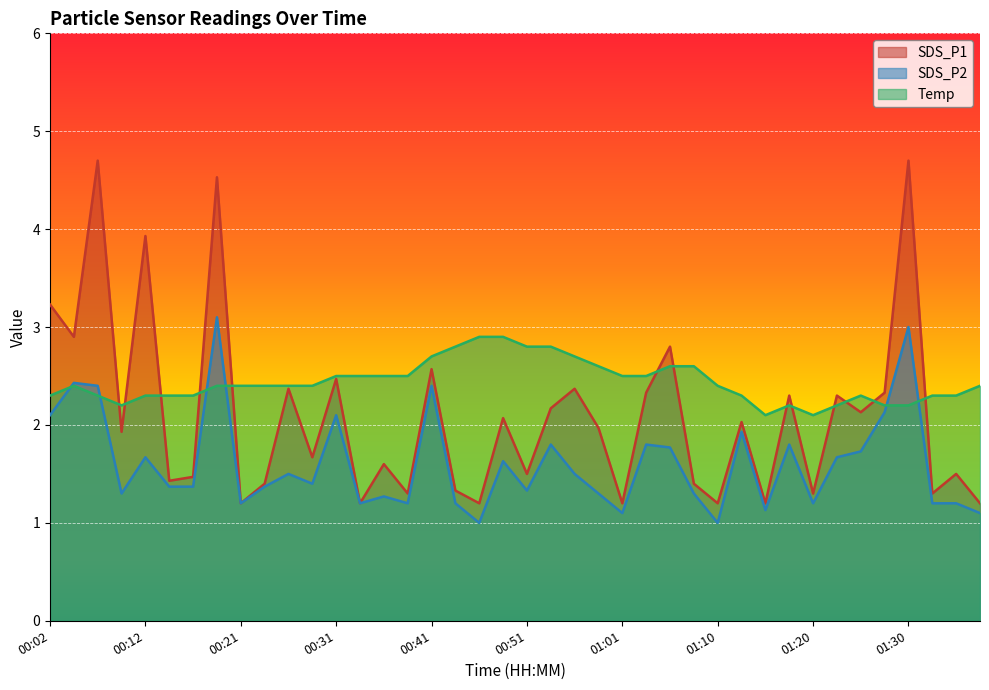

Between 01:10 and 01:13, which is larger?

01:13